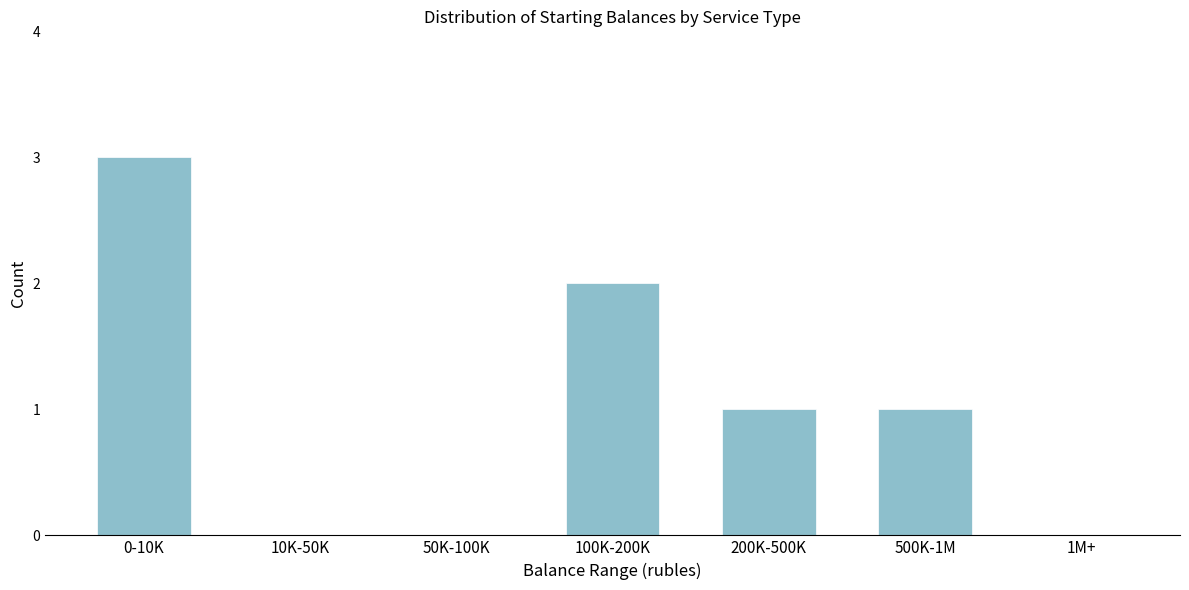

Reading right to left, list all the values displayed in this chart.

1M+=0	500K-1M=1	200K-500K=1	100K-200K=2	50K-100K=0	10K-50K=0	0-10K=3